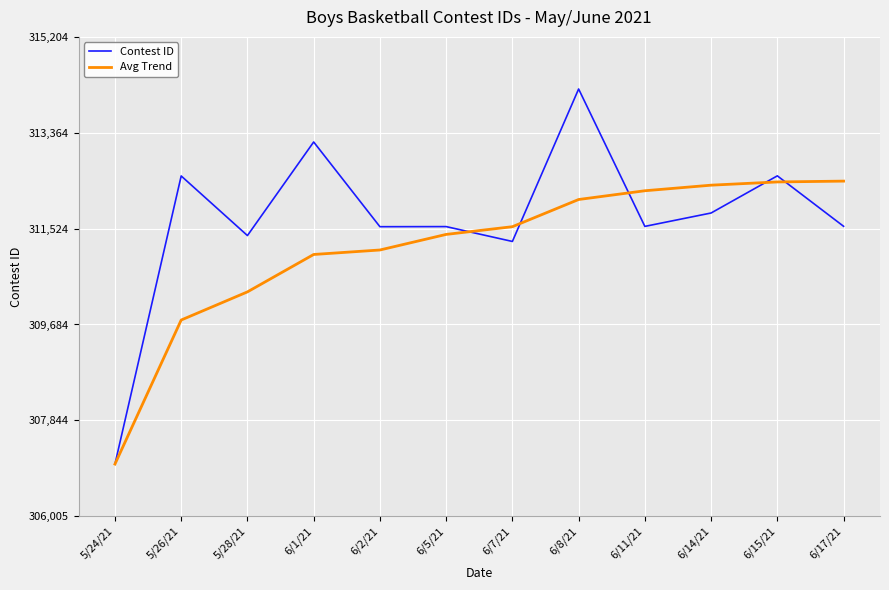

What is the difference between the highest and lowest values at 5/28/21?

1081